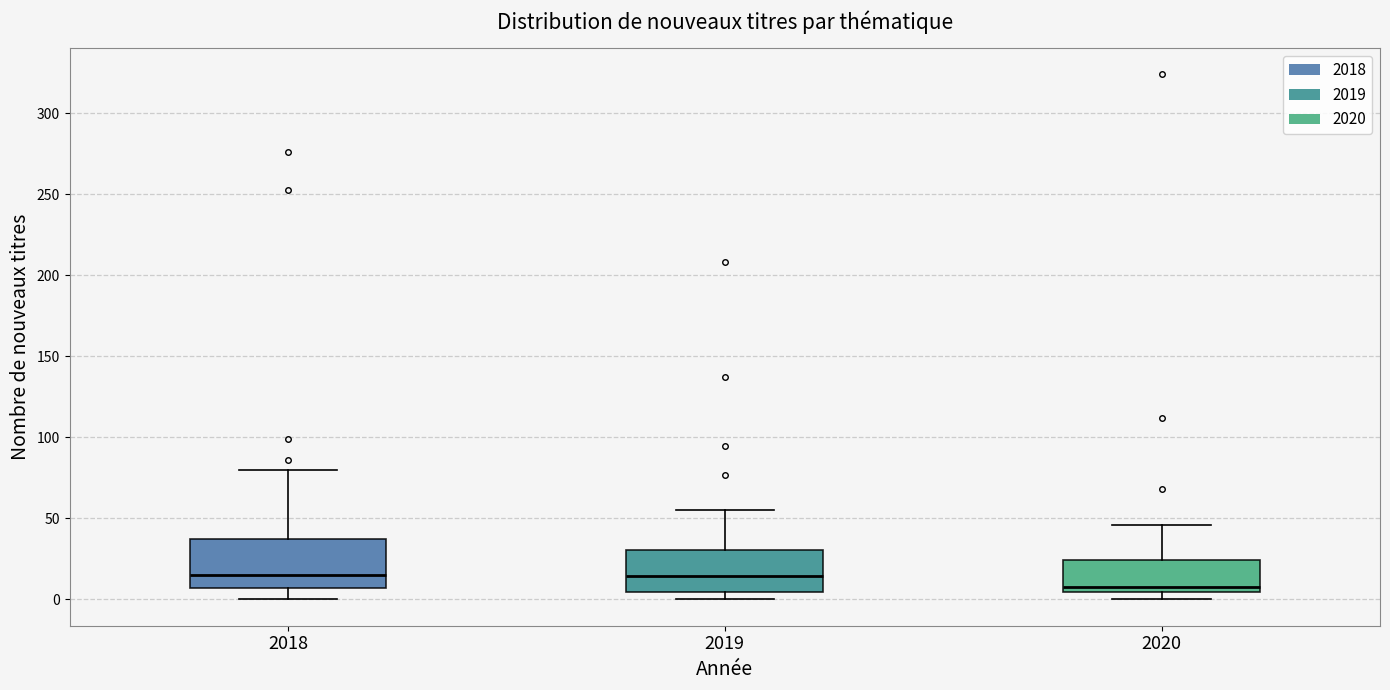

Which box's median line is the lowest?

2020